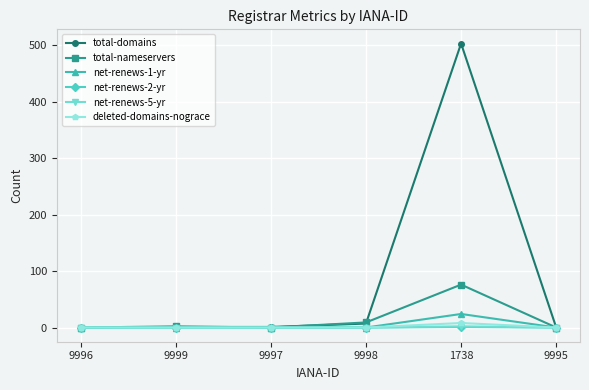

Which series has the widest spread of values?

total-domains